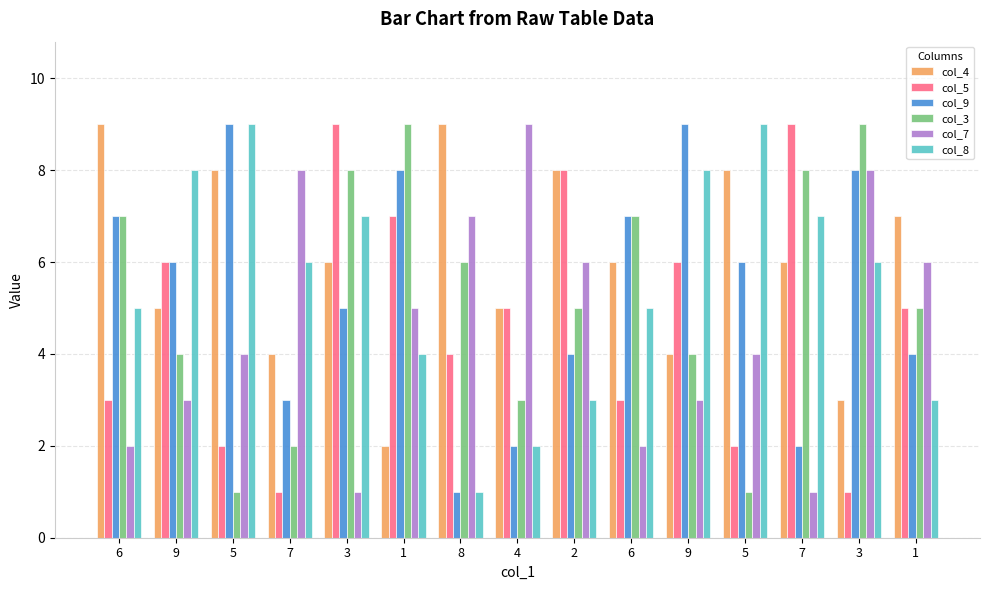

How many bars are there in total?

90